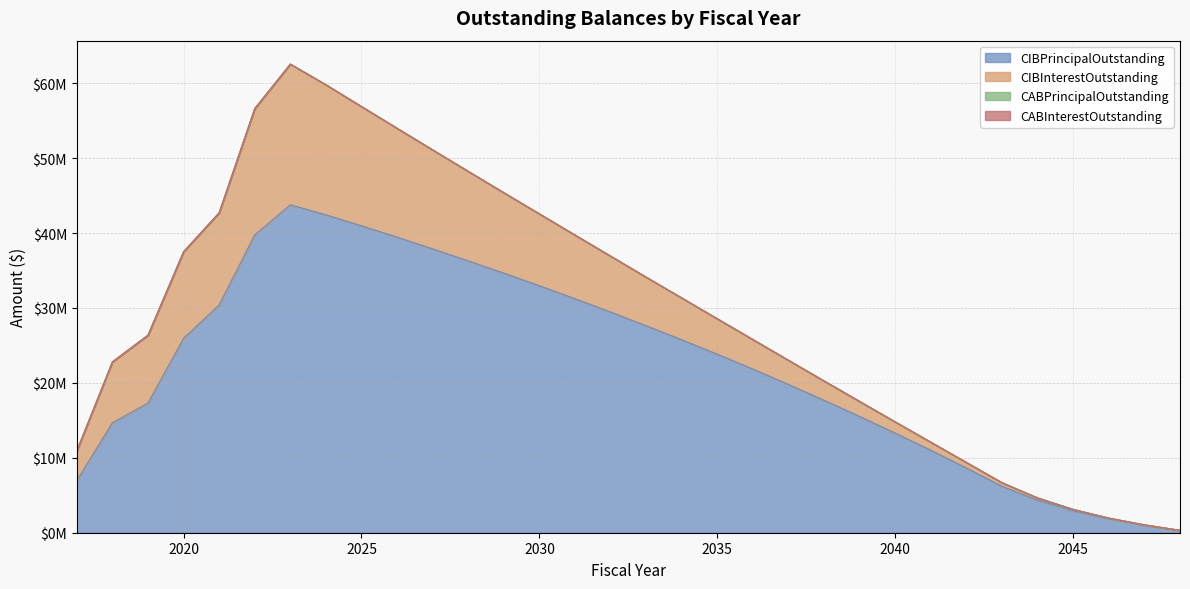

Reading left to right, extract all data points from this chart.

CIBPrincipalOutstanding: 2017=6970000.0	2018=14675000.0	2019=17305000.0	2020=25950000.0	2021=30405000.0	2022=39750000.0	2023=43770000.0	2024=42435000.0	2025=40965000.0	2026=39450000.0	2027=37885000.0	2028=36285000.0	2029=34645000.0	2030=32965000.0	2031=31235000.0	2032=29455000.0	2033=27620000.0	2034=25755000.0	2035=23825000.0	2036=21840000.0	2037=19790000.0	2038=17680000.0	2039=15520000.0	2040=13290000.0	2041=11005000.0	2042=8640000.0	2043=6190000.0	2044=4350000.0	2045=2935000.0	2046=1865000.0	2047=1020000.0	2048=315000.0
CIBInterestOutstanding: 2017=3965218.4	2018=8129732.7	2019=9064512.1	2020=11554358.8	2021=12302629.7	2022=16862298.0	2023=18777687.1	2024=17357683.7	2025=15915317.4	2026=14533622.4	2027=13211089.8	2028=11946037.3	2029=10737408.5	2030=9586251.0	2031=8494857.8	2032=7462614.1	2033=6488789.0	2034=5575357.8	2035=4724404.6	2036=3938194.0	2037=3219243.3	2038=2570384.5	2039=1994278.3	2040=1493831.4	2041=1072012.6	2042=732021.9	2043=477184.4	2044=297121.9	2045=171762.5	2046=86718.8	2047=33037.5	2048=6693.8
CABPrincipalOutstanding: 2017=0.0	2018=0.0	2019=0.0	2020=0.0	2021=0.0	2022=0.0	2023=0.0	2024=0.0	2025=0.0	2026=0.0	2027=0.0	2028=0.0	2029=0.0	2030=0.0	2031=0.0	2032=0.0	2033=0.0	2034=0.0	2035=0.0	2036=0.0	2037=0.0	2038=0.0	2039=0.0	2040=0.0	2041=0.0	2042=0.0	2043=0.0	2044=0.0	2045=0.0	2046=0.0	2047=0.0	2048=0.0
CABInterestOutstanding: 2017=0.0	2018=0.0	2019=0.0	2020=0.0	2021=0.0	2022=0.0	2023=0.0	2024=0.0	2025=0.0	2026=0.0	2027=0.0	2028=0.0	2029=0.0	2030=0.0	2031=0.0	2032=0.0	2033=0.0	2034=0.0	2035=0.0	2036=0.0	2037=0.0	2038=0.0	2039=0.0	2040=0.0	2041=0.0	2042=0.0	2043=0.0	2044=0.0	2045=0.0	2046=0.0	2047=0.0	2048=0.0